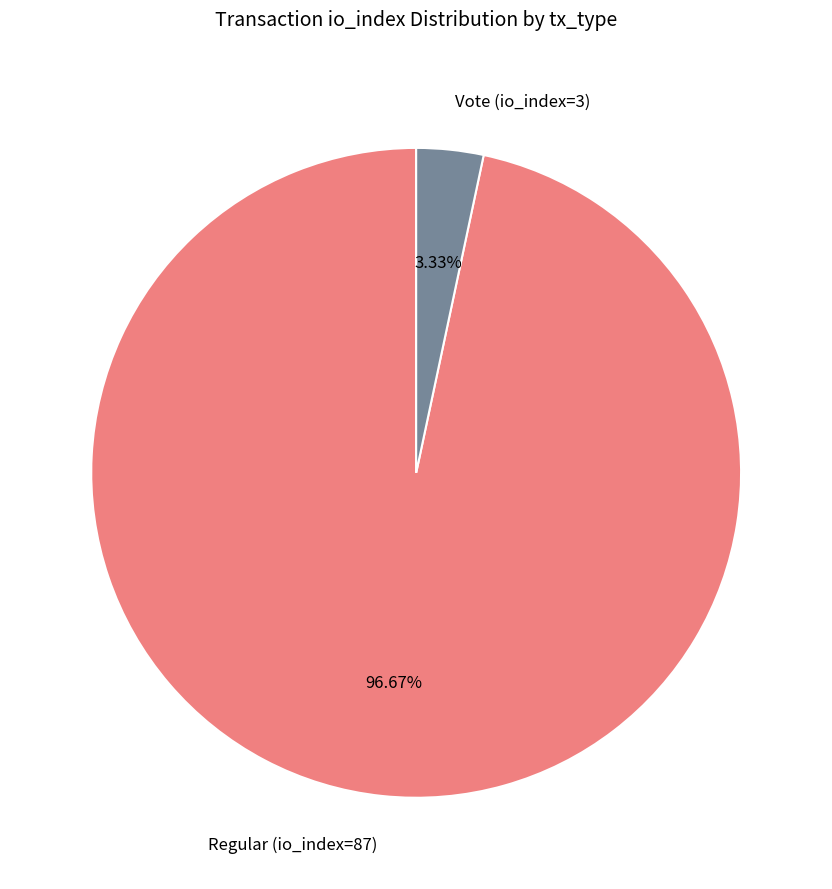

To the nearest percent, what portion does Regular (io_index=87) represent?

97%